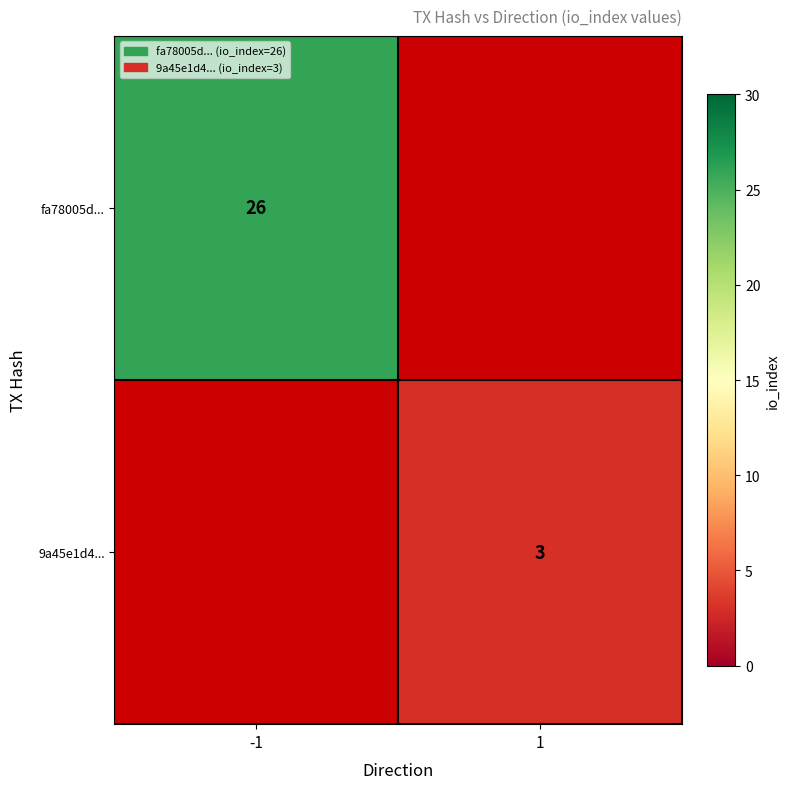

True or false: fa78005d... has a value of 18 at -1.

False